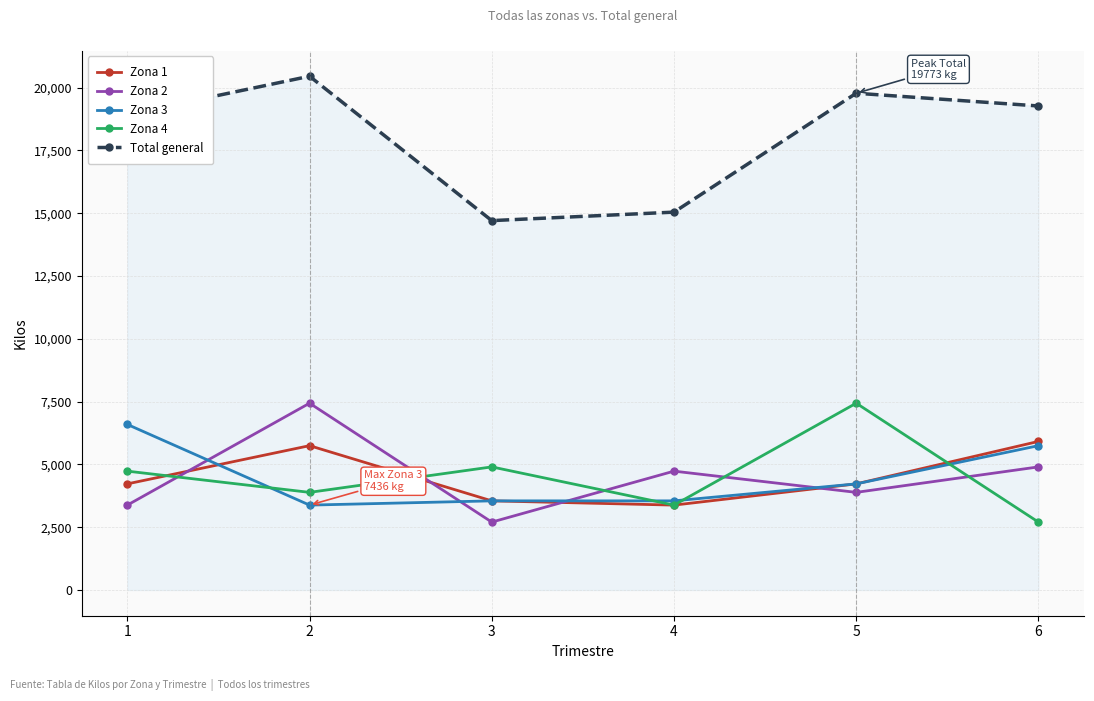

Which series has the widest spread of values?

Total general